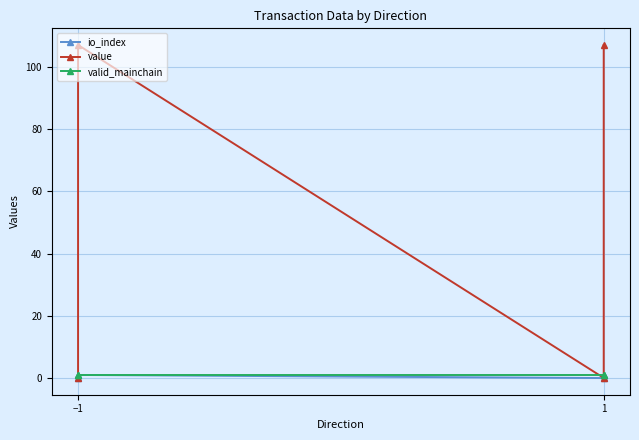

The valid_mainchain series shows 0.4 at 1. True or false?

False